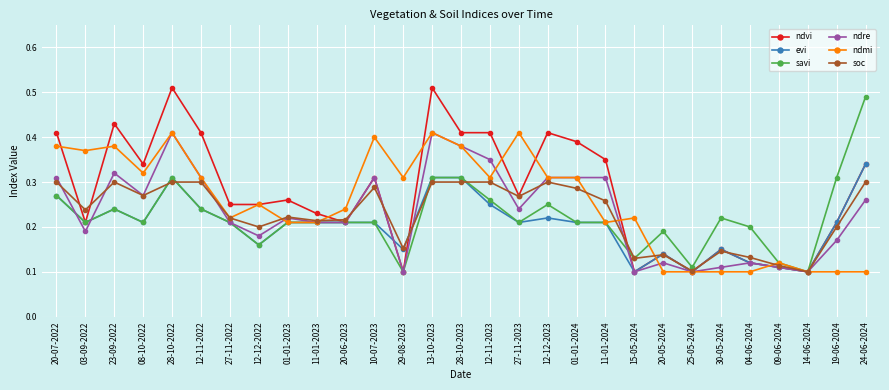

True or false: ndvi has a value of 0.2 at 08-10-2022.

False